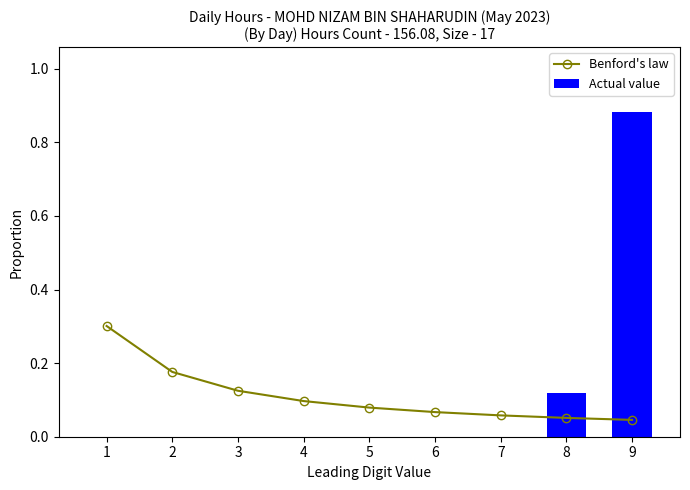

Are the bars horizontal?

No